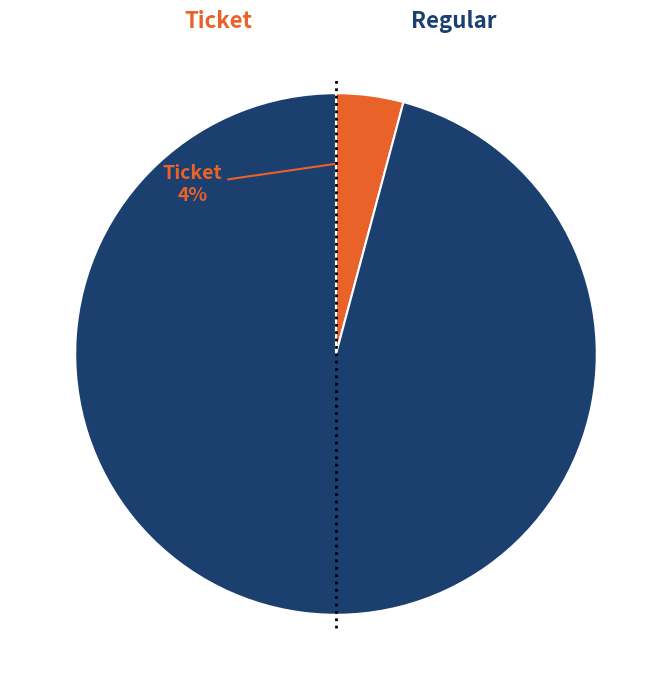

To the nearest percent, what is the difference between the largest and smallest slice percentages?

92%